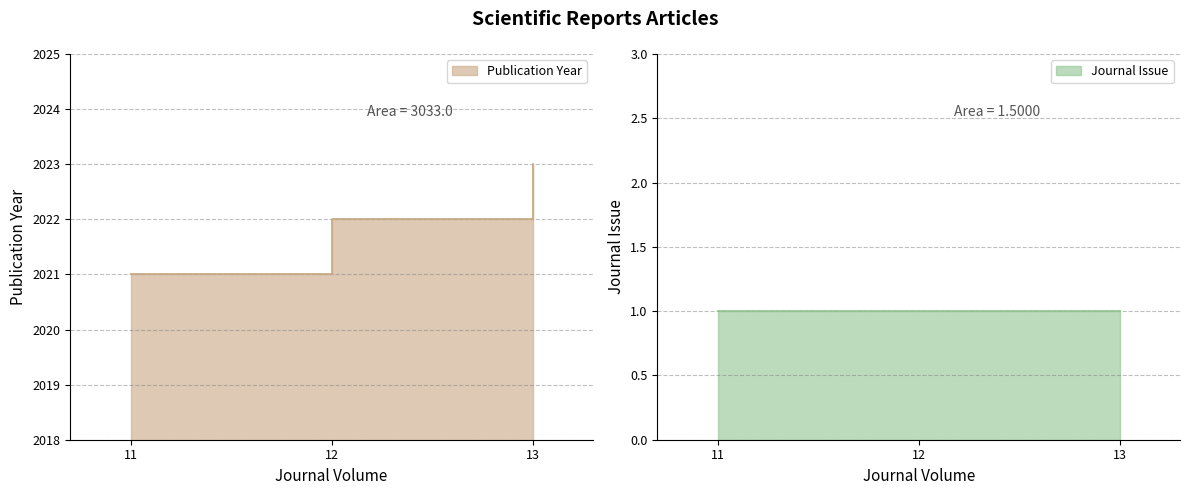

What is the difference between the second highest and minimum values?

1